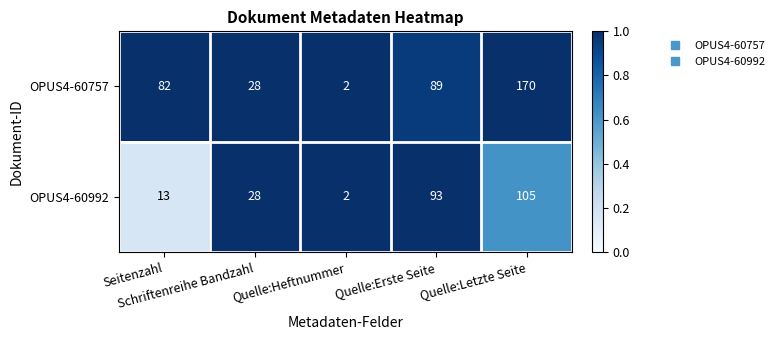

Which series has the widest spread of values?

OPUS4-60757